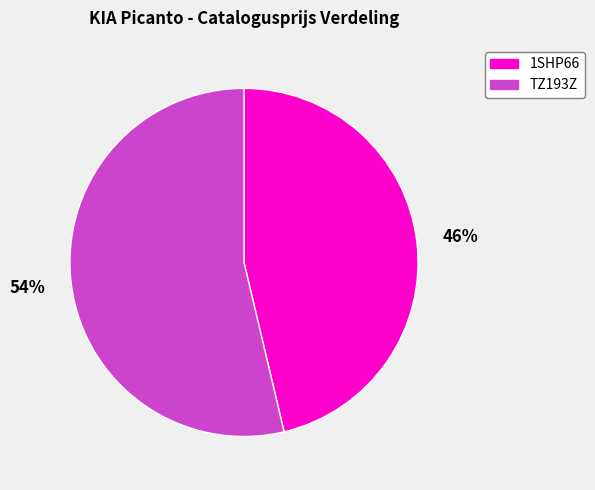

How many segments does this pie chart have?

2